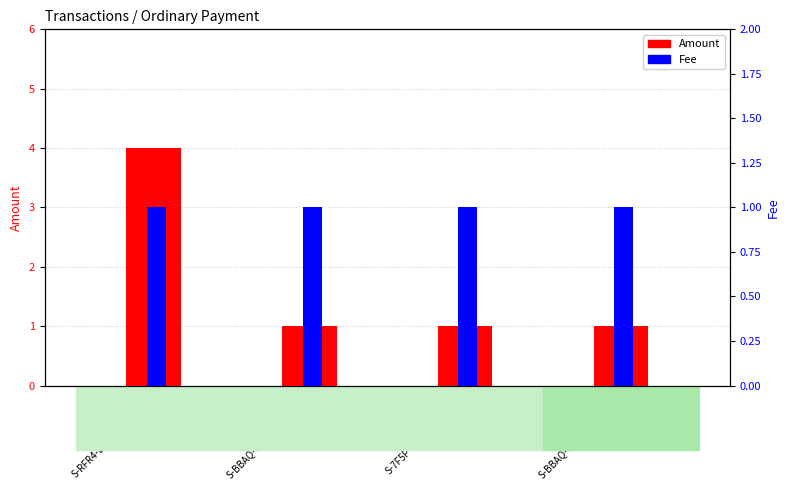

Which series has the largest total across all categories?

Amount